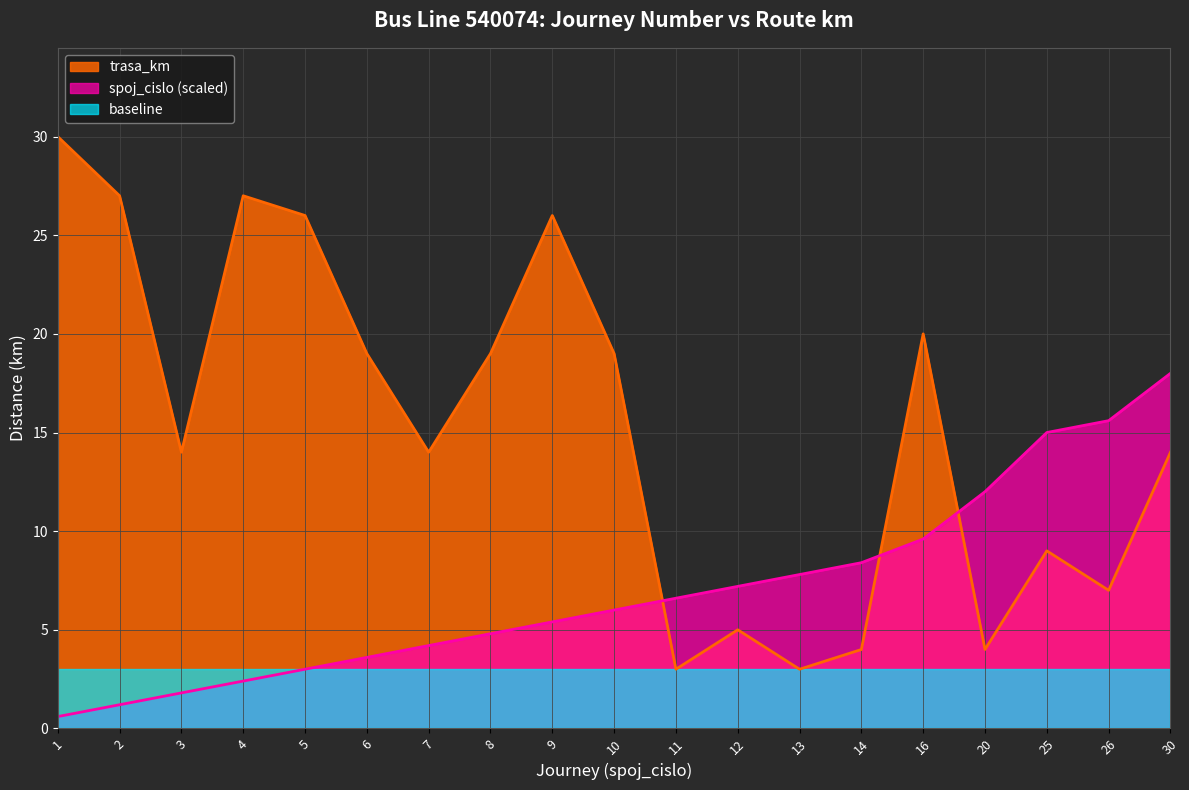

What is the highest value of the spoj_cislo series?

18.0